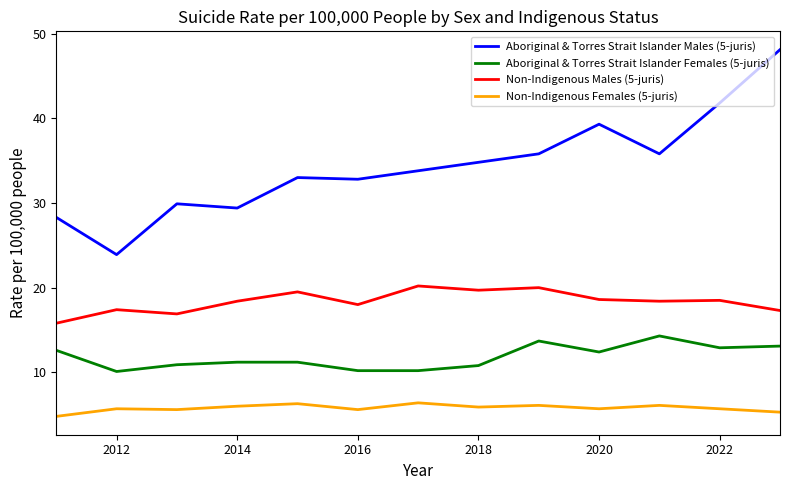

What is the greatest value displayed?

48.1